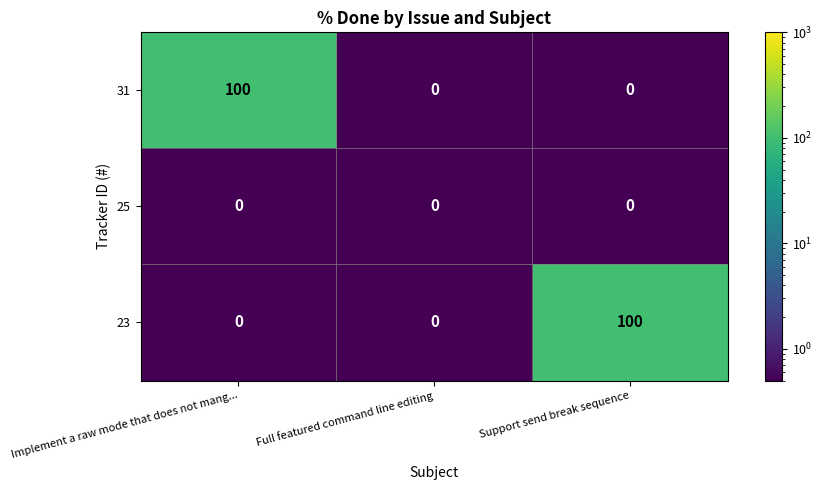

The 31 series shows -36 at Full featured command line editing. True or false?

False